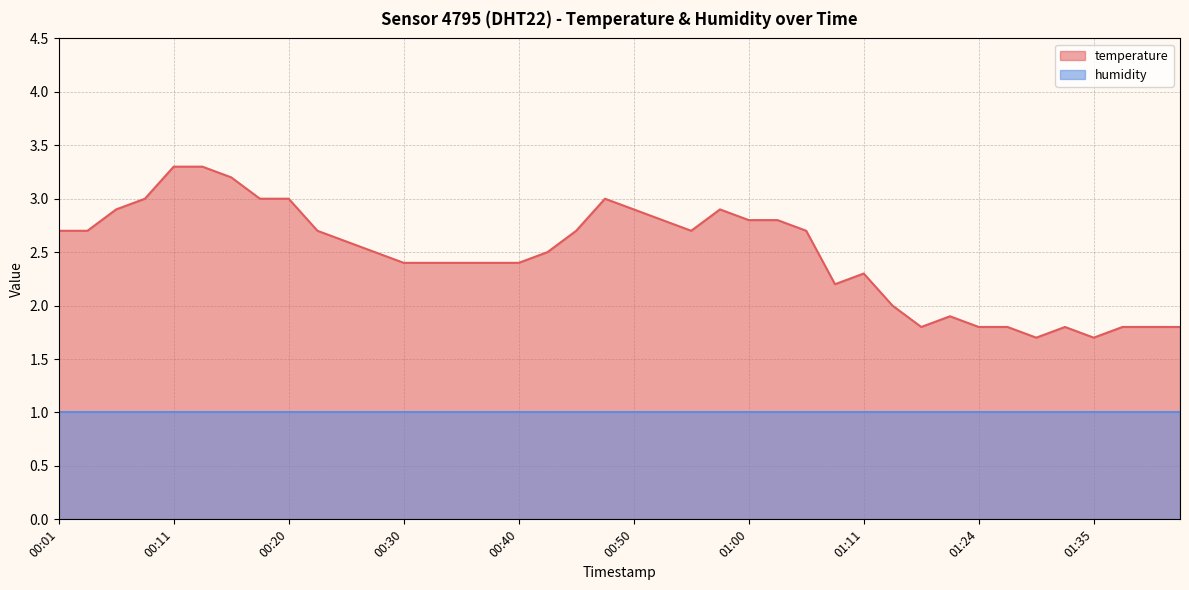

How many interior local valleys (lower than both neighbors) does the data have?

5